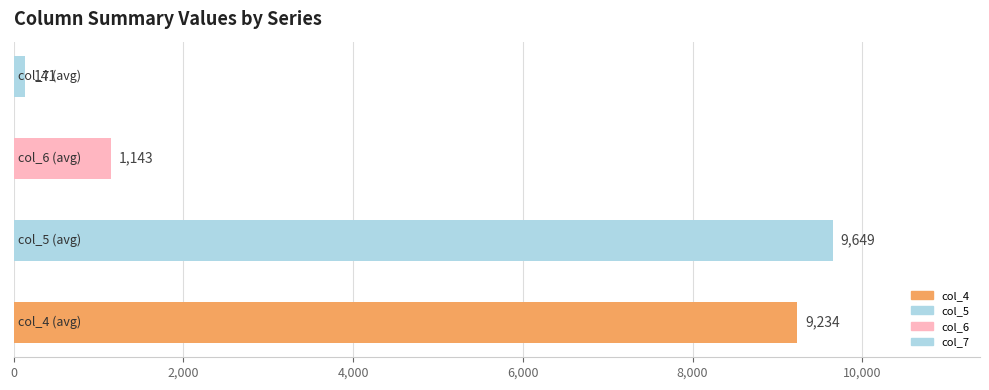

Are the bars horizontal?

Yes